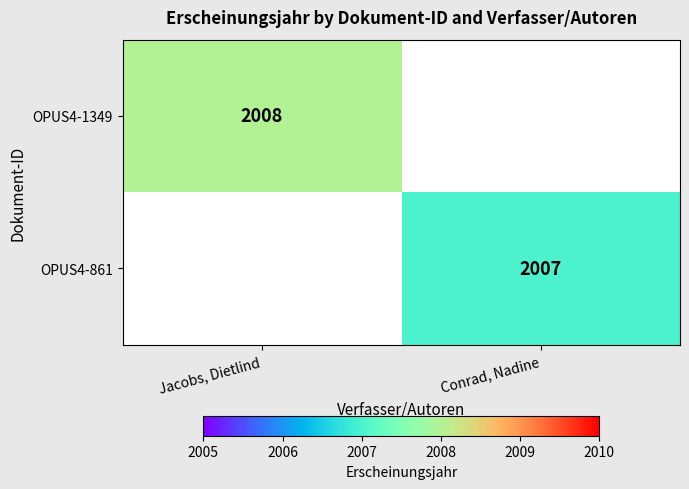

At how many categories does at least one series exceed 2007?

1